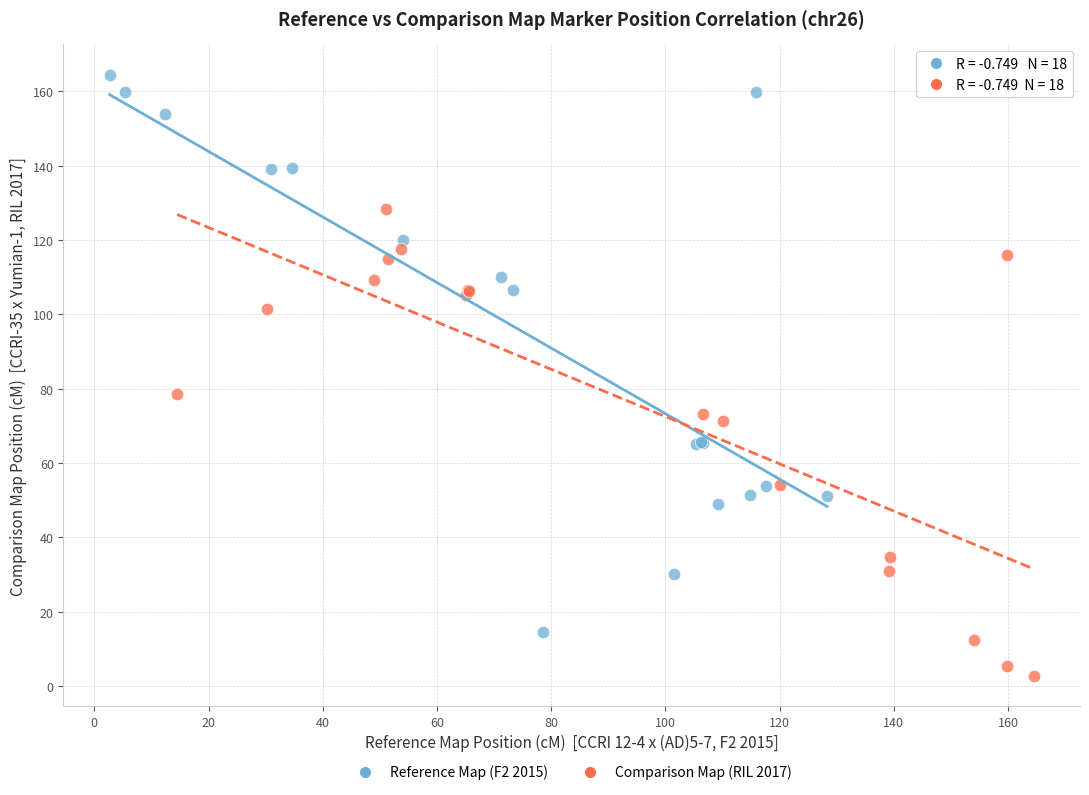

Which series reaches the maximum Y coordinate?

Reference Map (F2 2015)